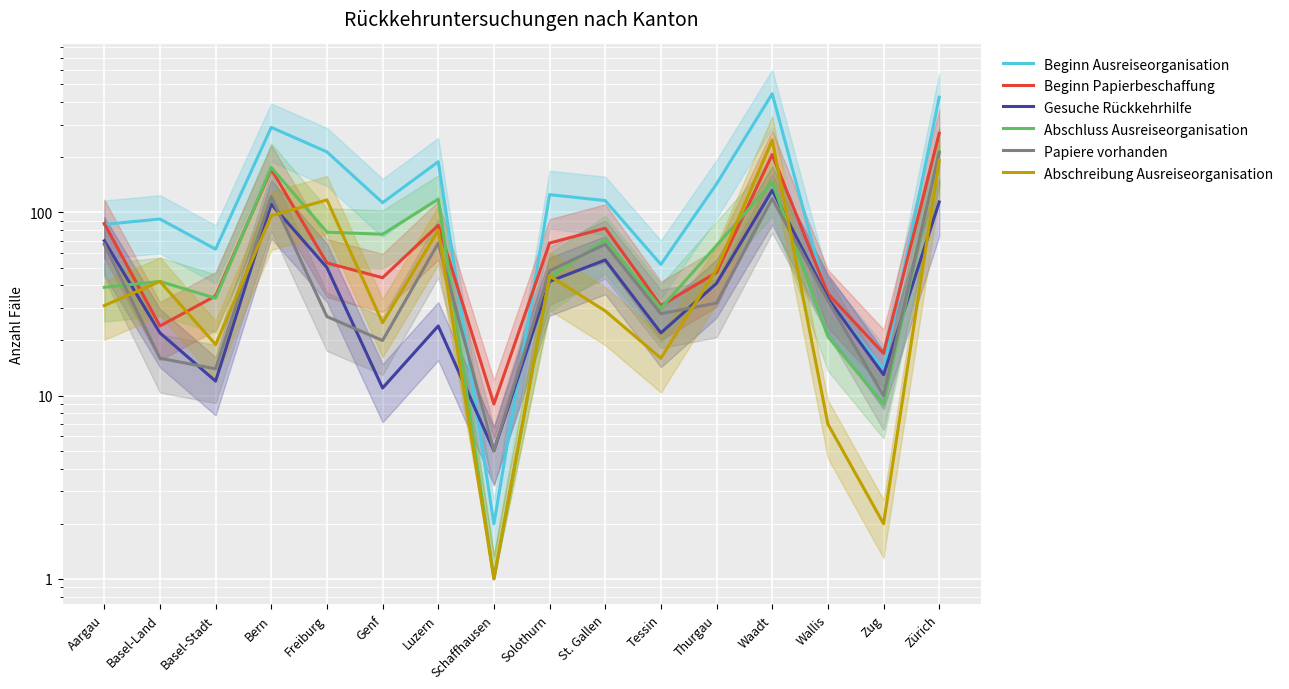

Reading left to right, what are all the values shown in this chart?

Beginn Ausreiseorganisation: Aargau=86	Basel-Land=92	Basel-Stadt=63	Bern=291	Freiburg=214	Genf=113	Luzern=189	Schaffhausen=2	Solothurn=125	St. Gallen=116	Tessin=52	Thurgau=143	Waadt=444	Wallis=33	Zug=14	Zürich=425
Beginn Papierbeschaffung: Aargau=87	Basel-Land=24	Basel-Stadt=35	Bern=172	Freiburg=53	Genf=44	Luzern=85	Schaffhausen=9	Solothurn=68	St. Gallen=82	Tessin=31	Thurgau=47	Waadt=207	Wallis=36	Zug=17	Zürich=270
Gesuche Rückkehrhilfe: Aargau=70	Basel-Land=22	Basel-Stadt=12	Bern=111	Freiburg=50	Genf=11	Luzern=24	Schaffhausen=5	Solothurn=42	St. Gallen=55	Tessin=22	Thurgau=41	Waadt=132	Wallis=34	Zug=13	Zürich=114
Abschluss Ausreiseorganisation: Aargau=39	Basel-Land=42	Basel-Stadt=34	Bern=176	Freiburg=78	Genf=76	Luzern=118	Schaffhausen=1	Solothurn=44	St. Gallen=71	Tessin=30	Thurgau=66	Waadt=146	Wallis=21	Zug=9	Zürich=215
Papiere vorhanden: Aargau=67	Basel-Land=16	Basel-Stadt=14	Bern=122	Freiburg=27	Genf=20	Luzern=68	Schaffhausen=5	Solothurn=48	St. Gallen=67	Tessin=28	Thurgau=32	Waadt=119	Wallis=33	Zug=10	Zürich=212
Abschreibung Ausreiseorganisation: Aargau=31	Basel-Land=42	Basel-Stadt=19	Bern=96	Freiburg=117	Genf=25	Luzern=80	Schaffhausen=1	Solothurn=45	St. Gallen=29	Tessin=16	Thurgau=49	Waadt=248	Wallis=7	Zug=2	Zürich=192